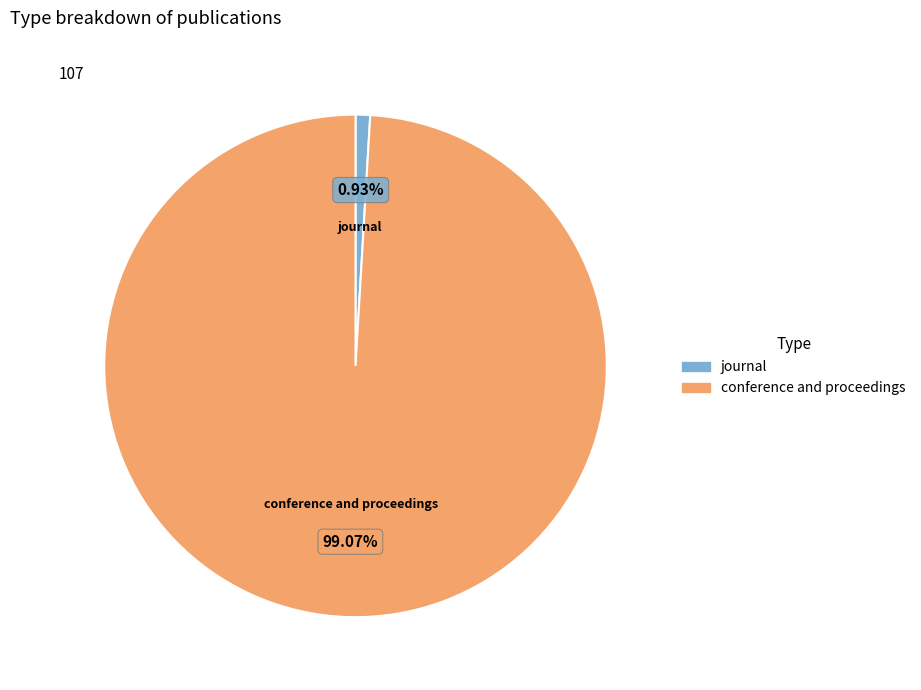

To the nearest percent, what portion does conference and proceedings represent?

99%